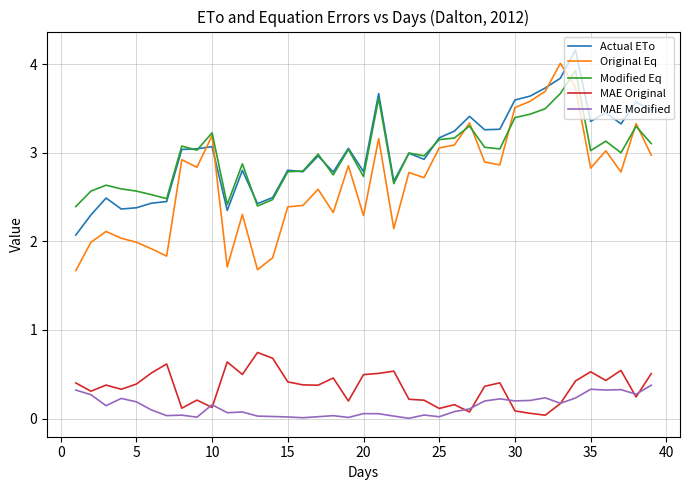

True or false: Original Eq and MAE Original intersect in this chart.

False